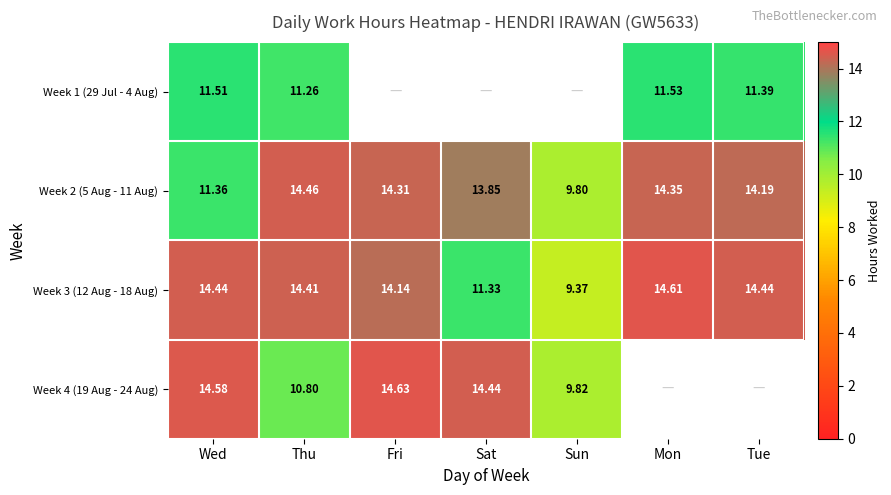

How many distinct data groups are displayed?

4